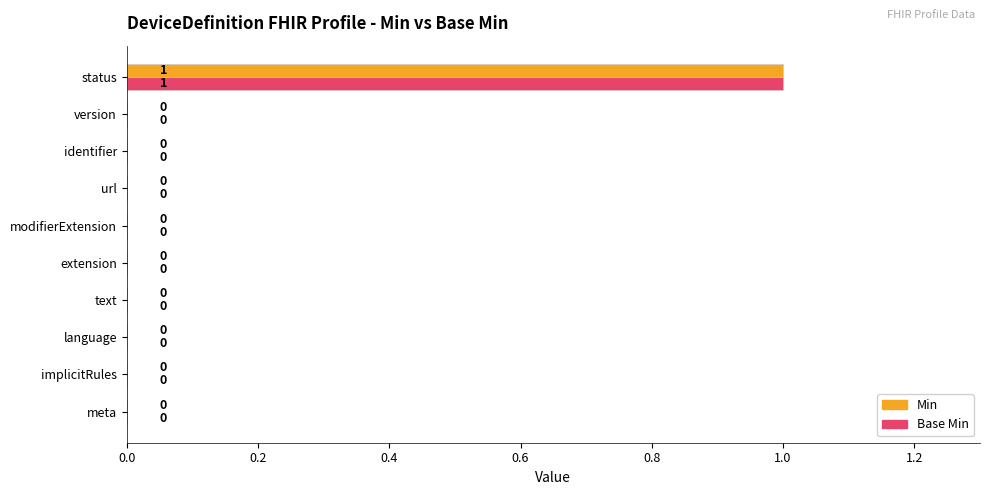

Count the number of categories in the chart.

10